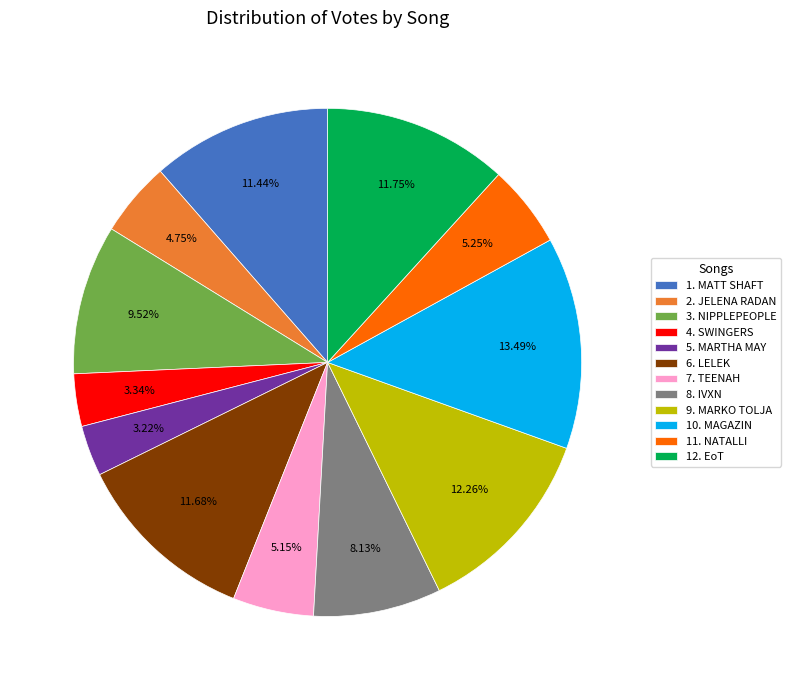

How many slices are in this pie chart?

12